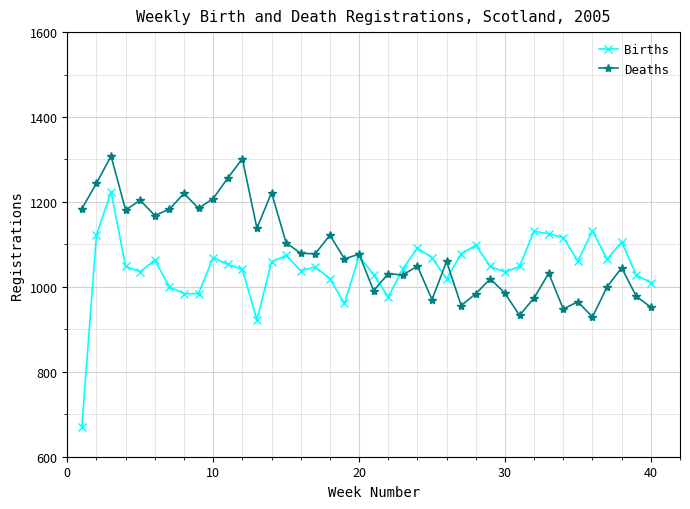

What is the maximum value for Births?

1224